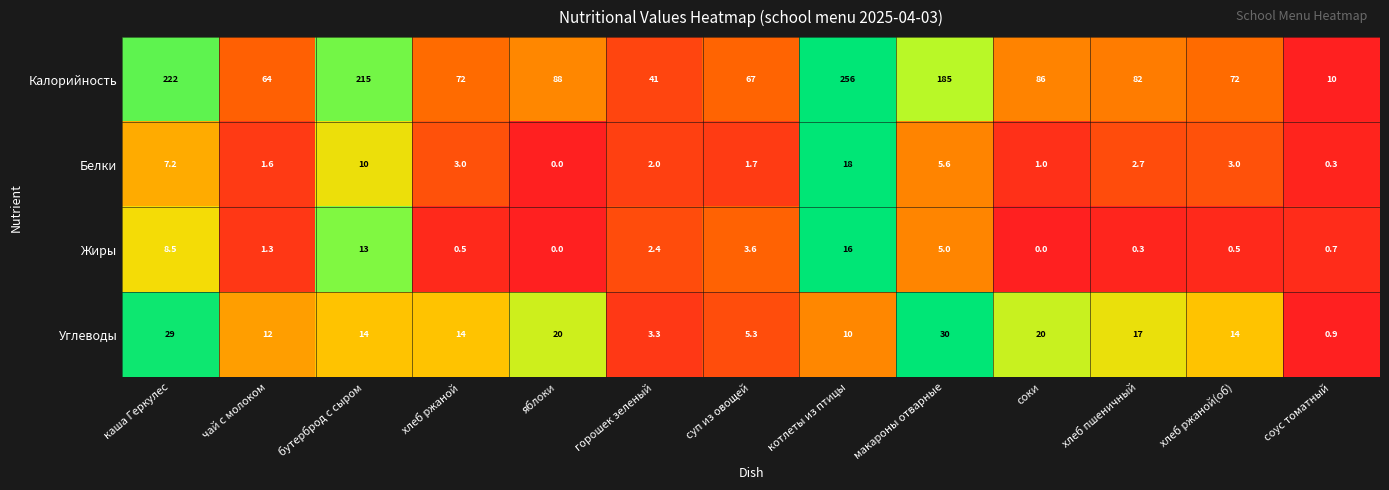

The value of Белки at каша Геркулес is 7.2. True or false?

True